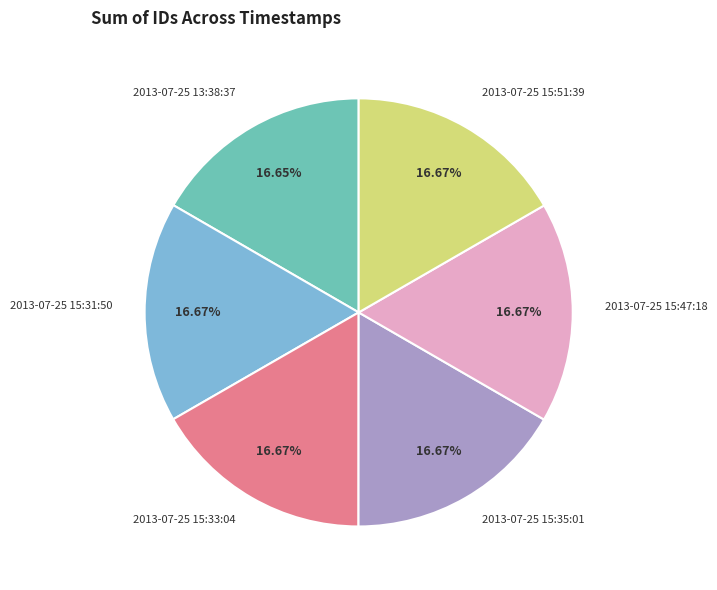

Approximately how many times larger is the value at 2013-07-25 13:38:37 compared to 2013-07-25 15:33:04?

1.0